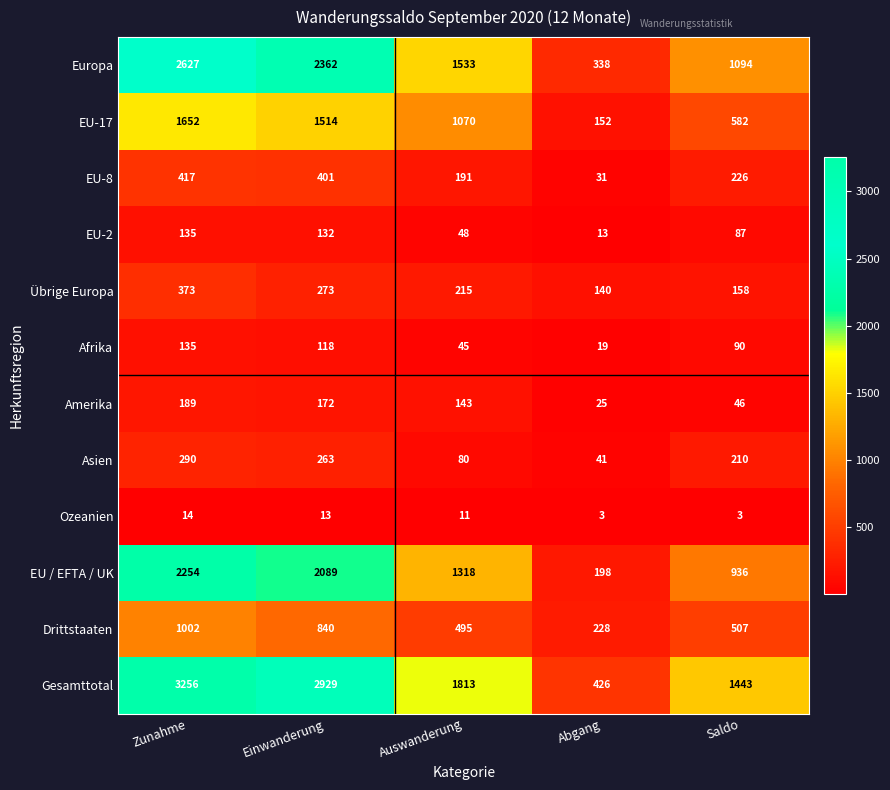

At how many categories does at least one series exceed 3013?

1